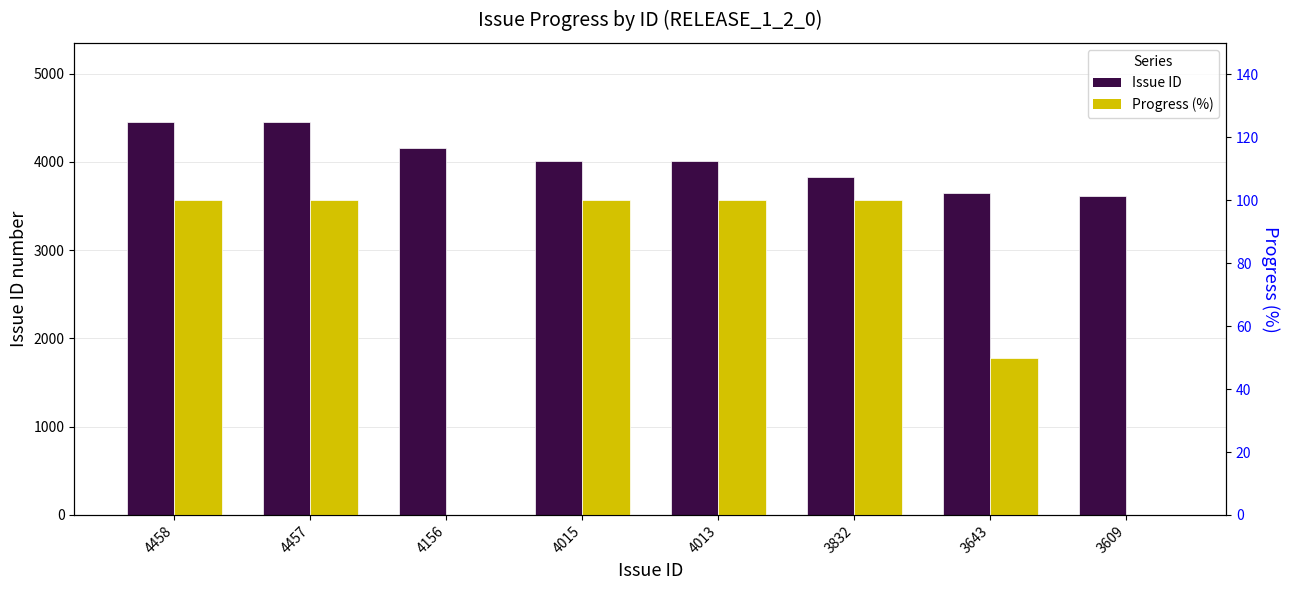

How many values in the Issue ID series are below 4015?

4